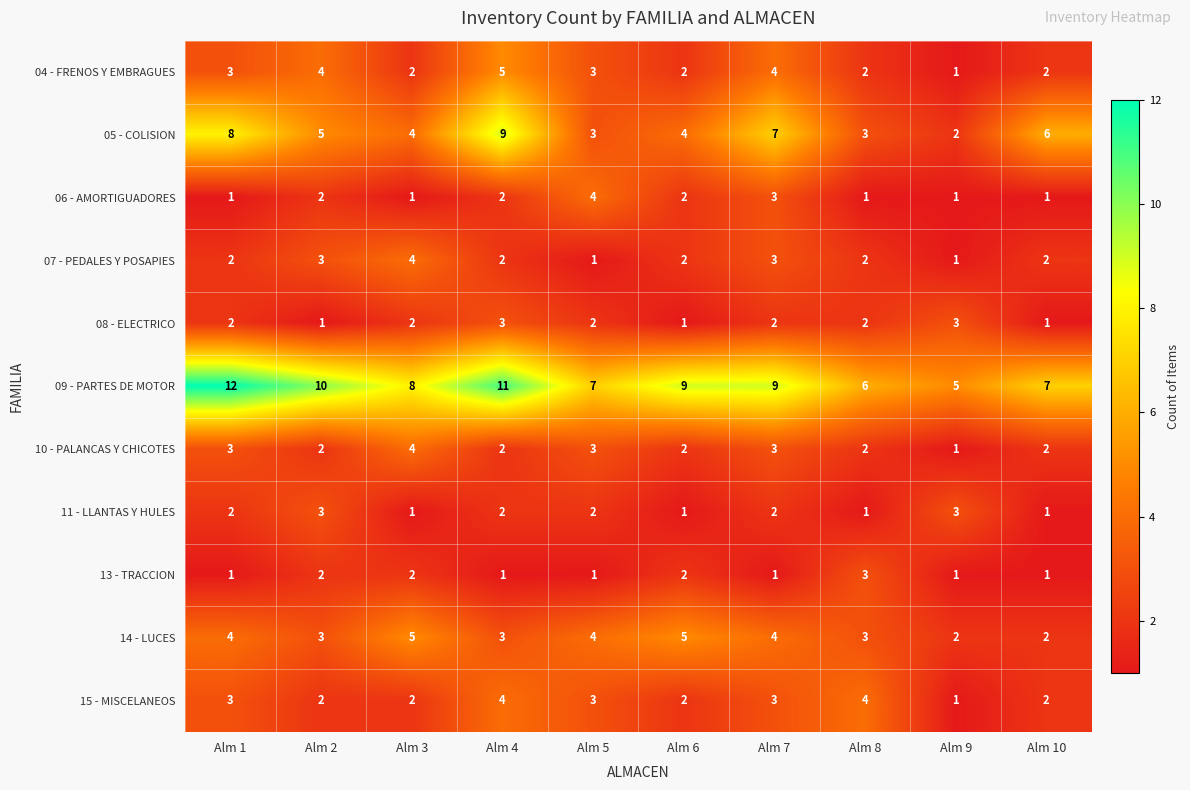

How many 10 - PALANCAS Y CHICOTES values are between 2 and 3?

8